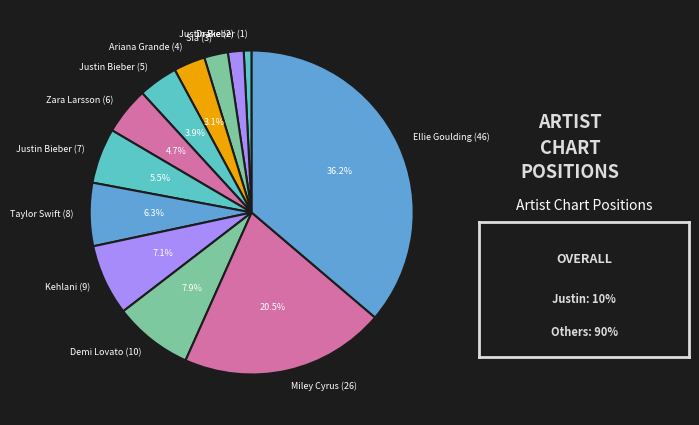

True or false: Kehlani (9) accounts for 14% of the total.

False